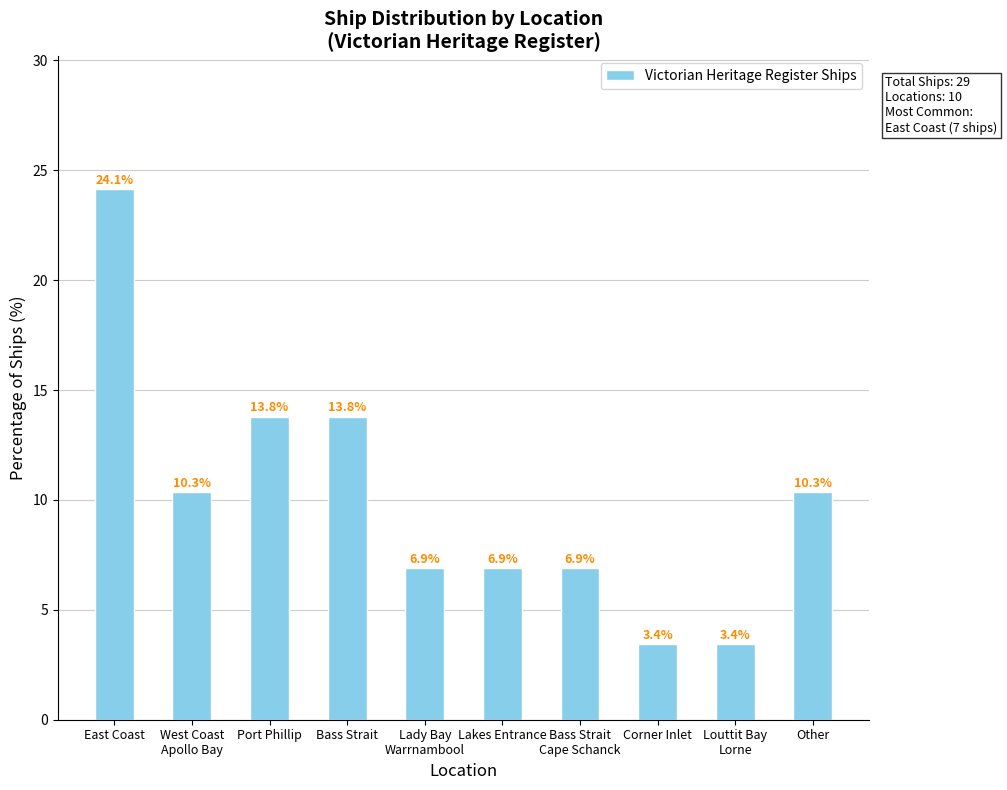

Approximately how many times larger is the value at Bass Strait compared to Corner Inlet?

4.0